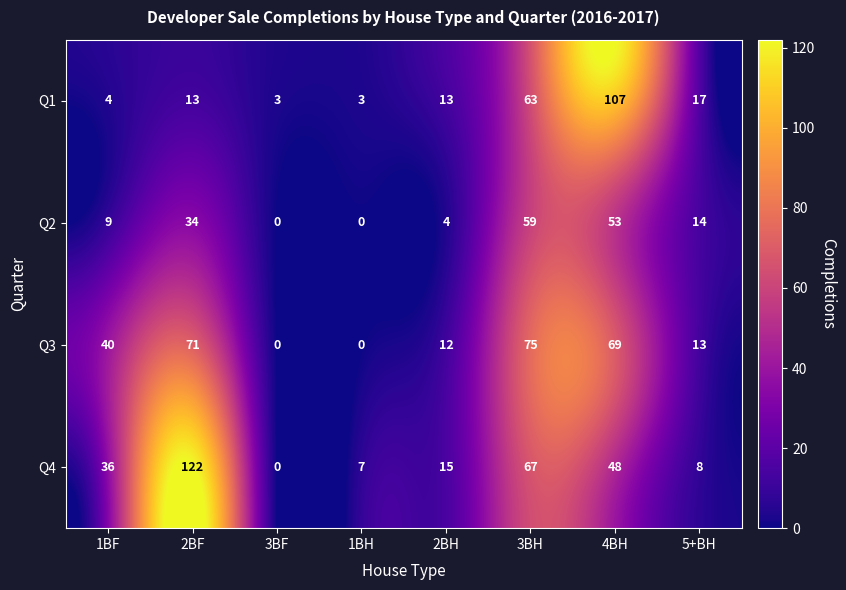

What is the highest value of the Q3 series?

75